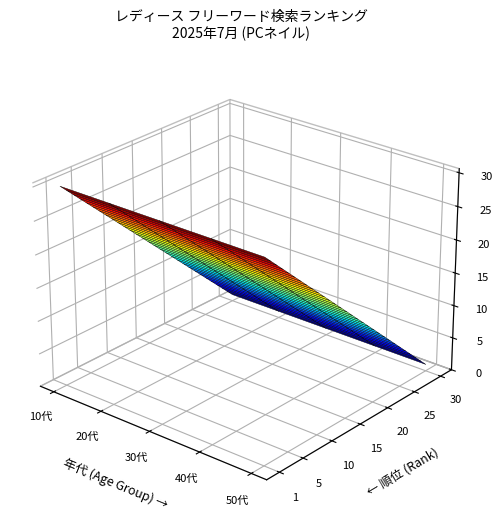

Which series has the largest total across all categories?

10代